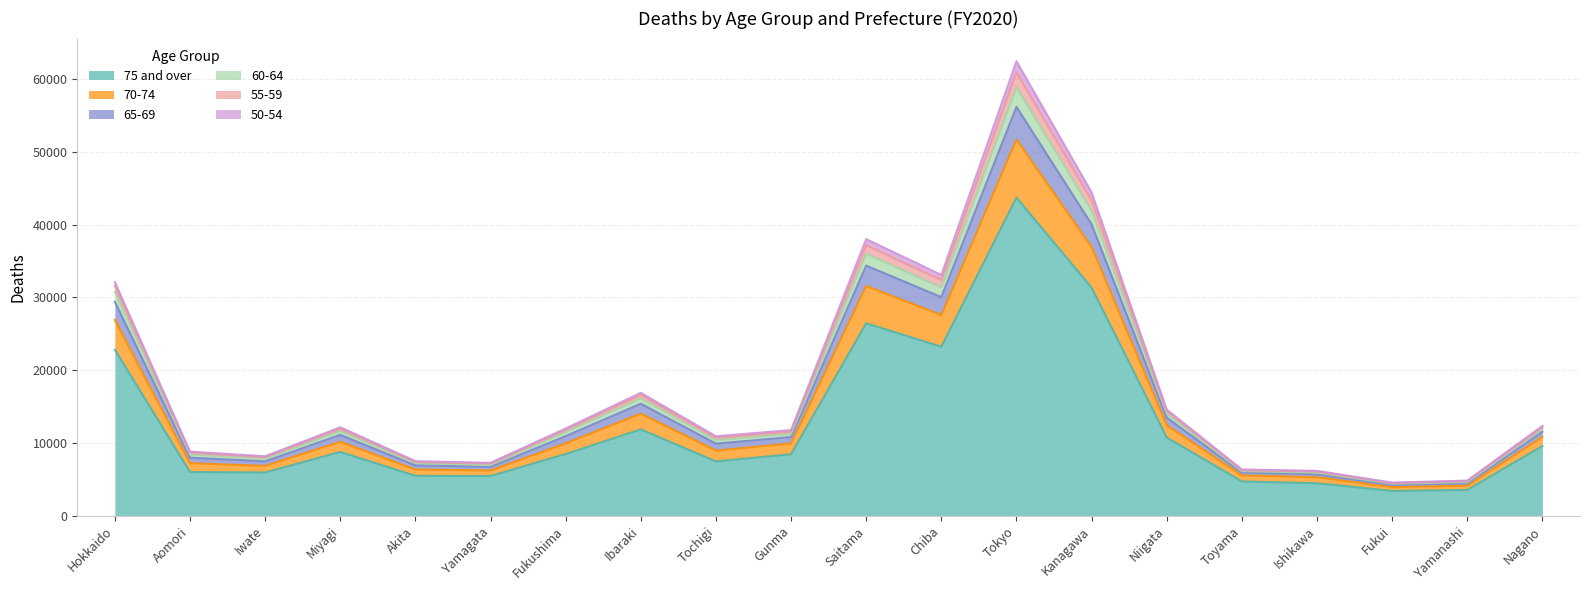

At which category is the sum across all series the highest?

Tokyo